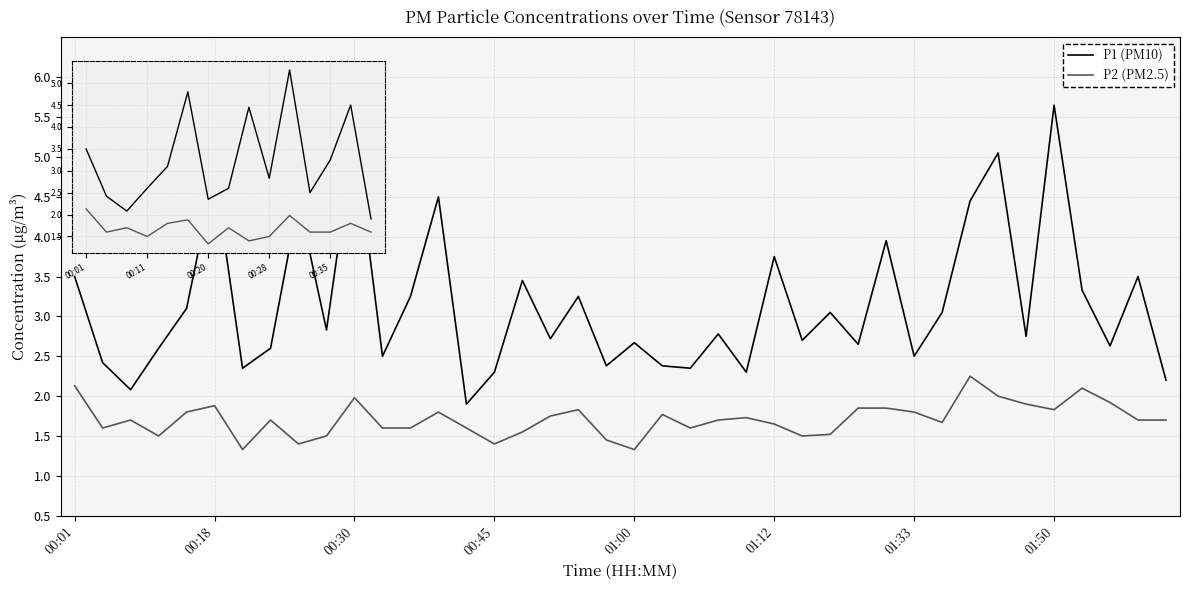

Does the chart display data point markers on the line(s)?

No